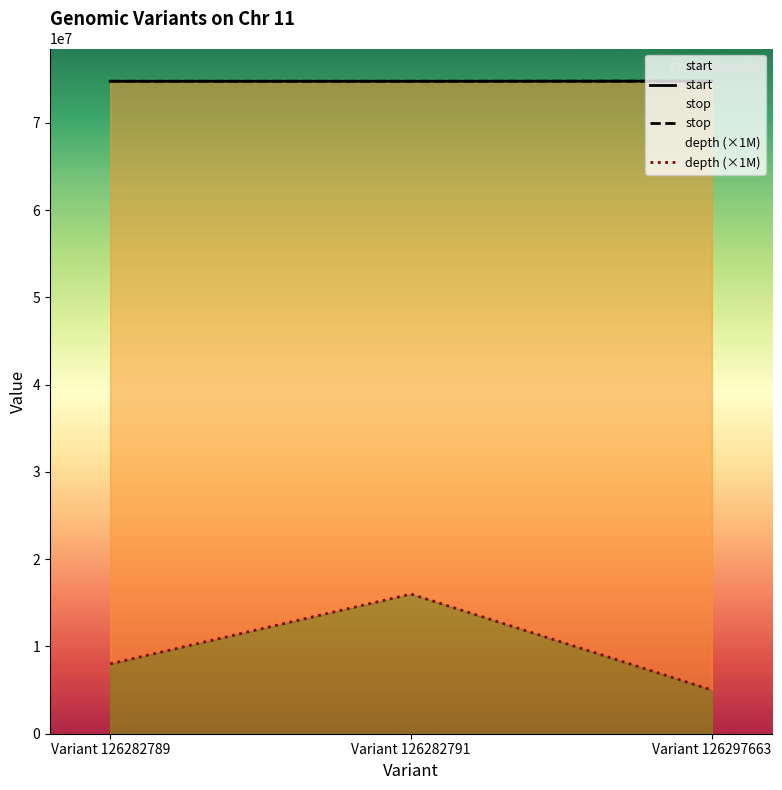

Which series changed the most between Variant 126282791 and Variant 126297663?

depth (×1M)